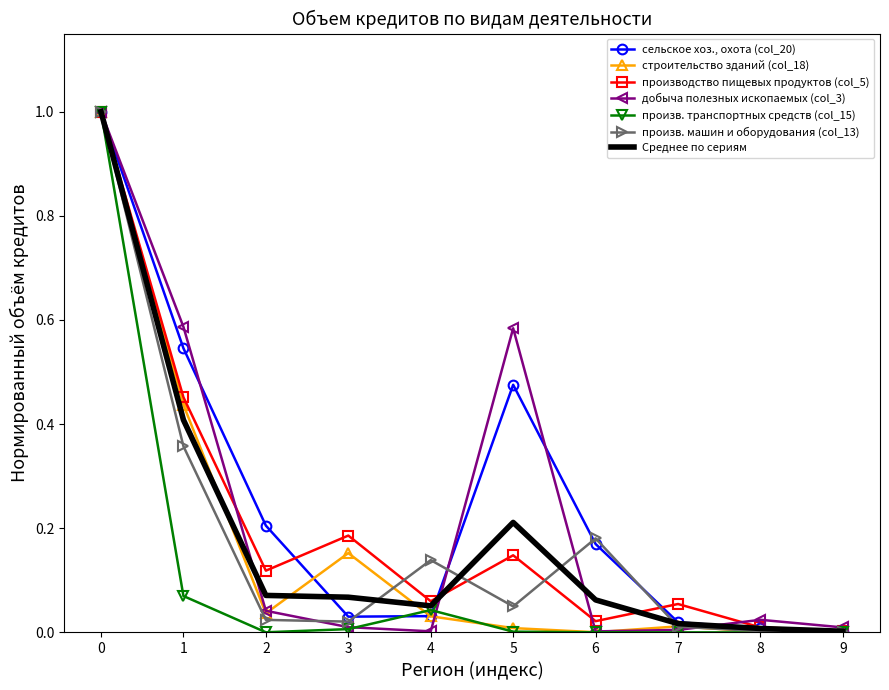

Which series has the largest range (max minus min)?

произв. транспортных средств (col_15)